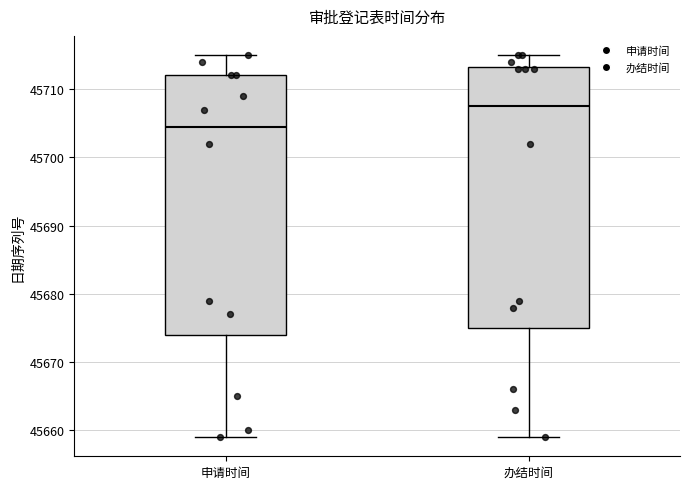

Where does the upper whisker of the box for 办结时间 end on the y-axis? The values are not printed on the chart, so give them approximately, as read against the axis.

45715